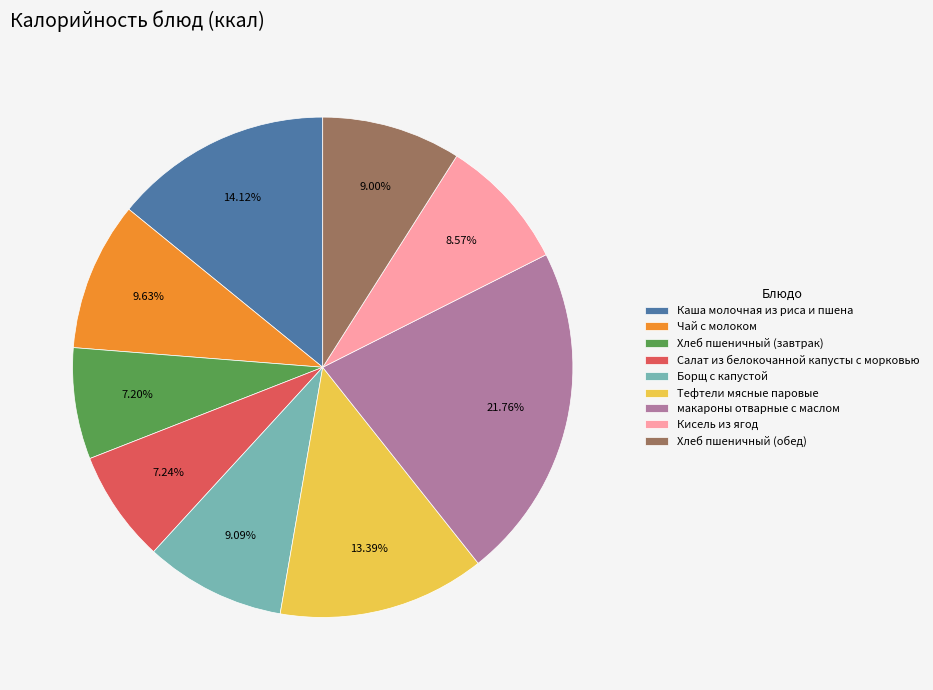

Which category has the biggest portion of the pie?

макароны отварные с маслом